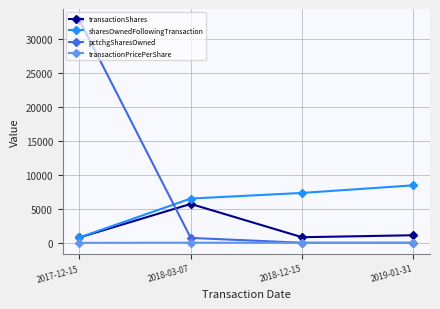

Rank the series by their maximum value, from highest to lowest.

pctchgSharesOwned, sharesOwnedFollowingTransaction, transactionShares, transactionPricePerShare